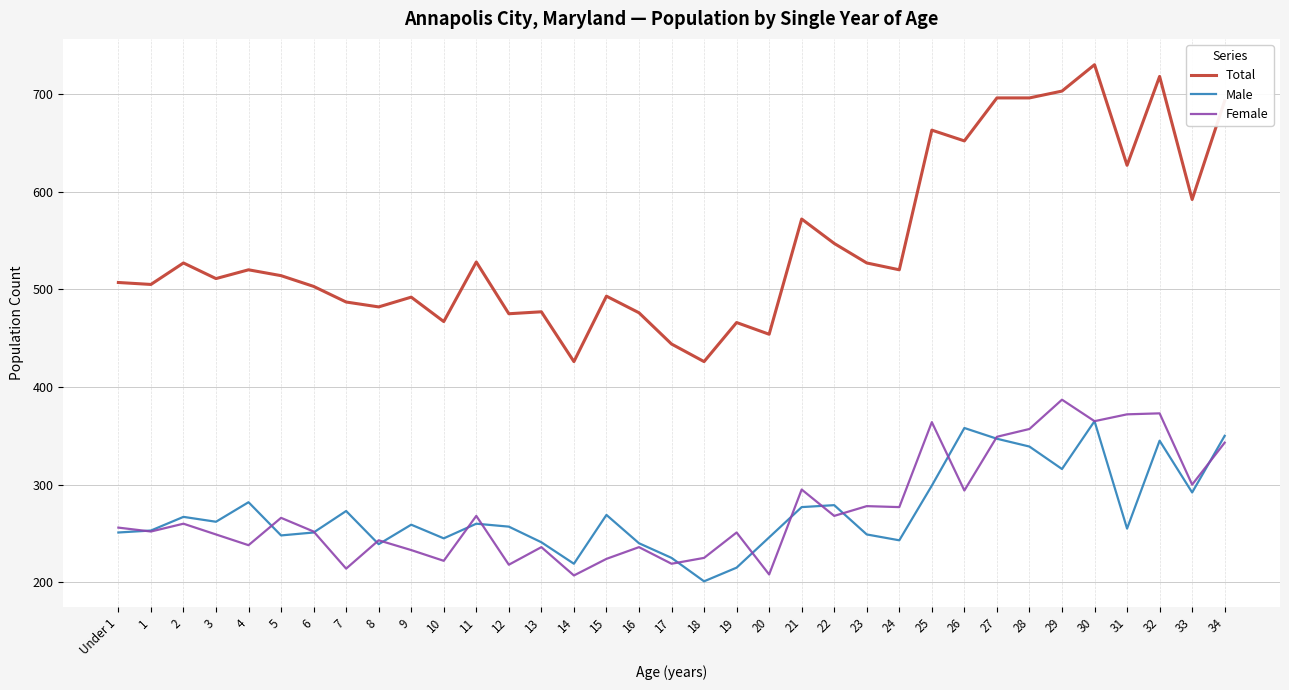

What is the spread (max minus min) of values at 3?

262